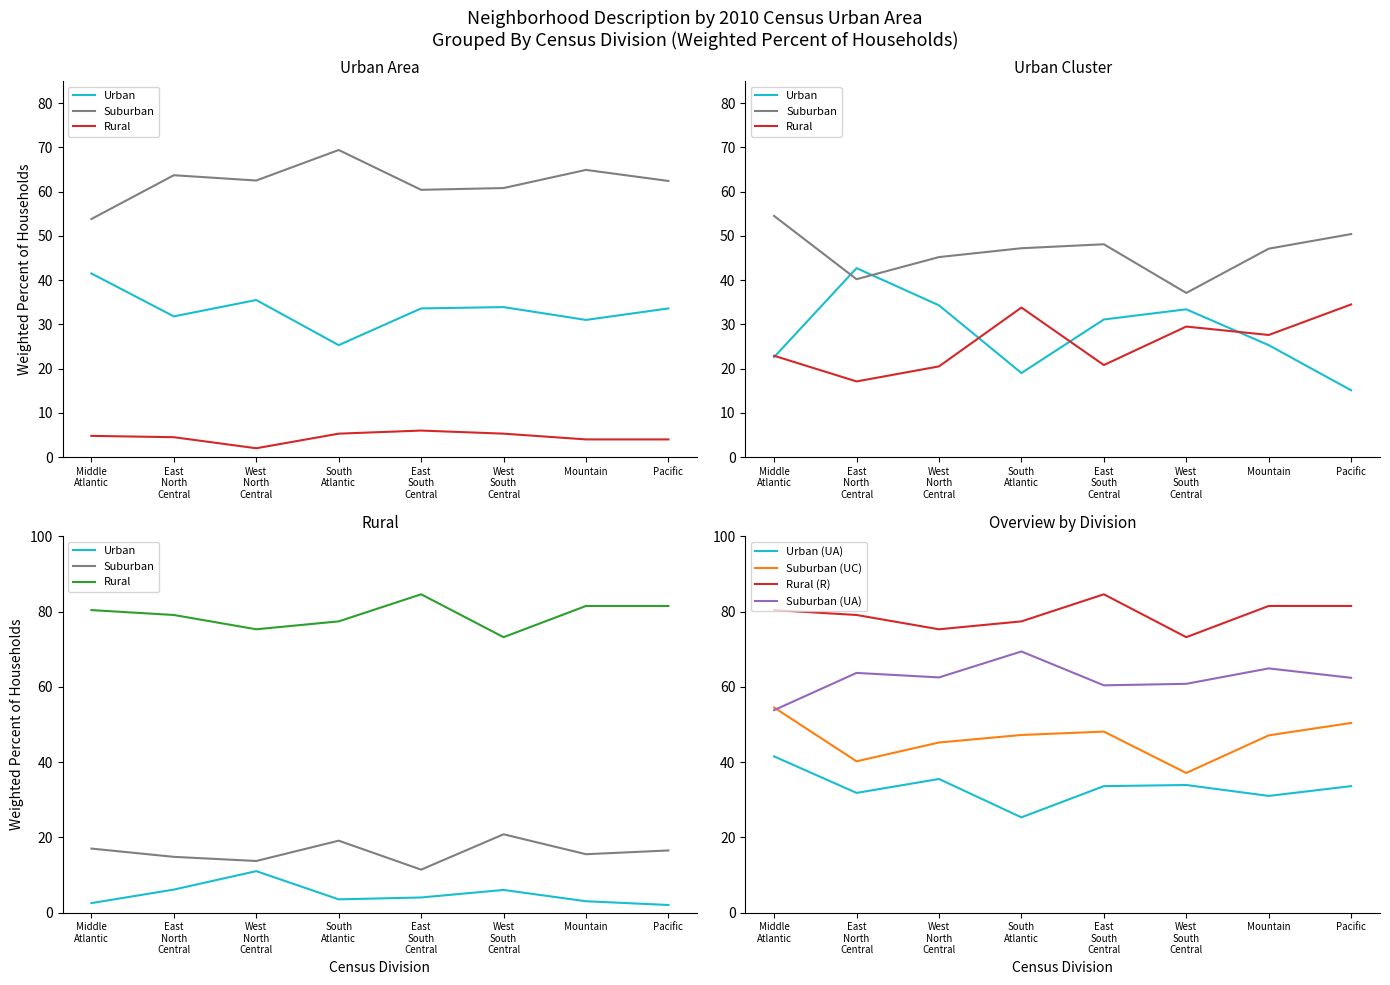

What are all the series names shown in the legend?

Urban, Suburban, Rural